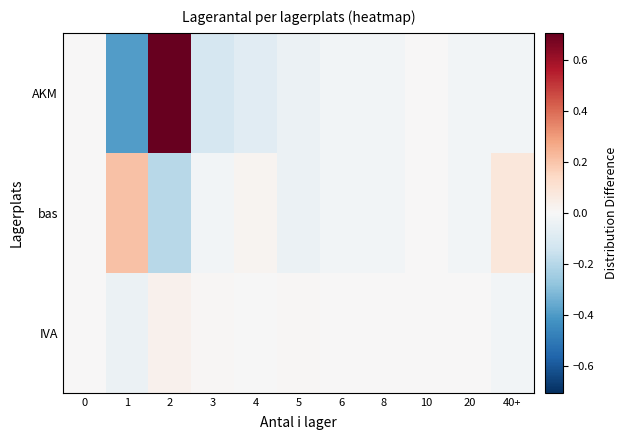

How many series are shown in this chart?

3